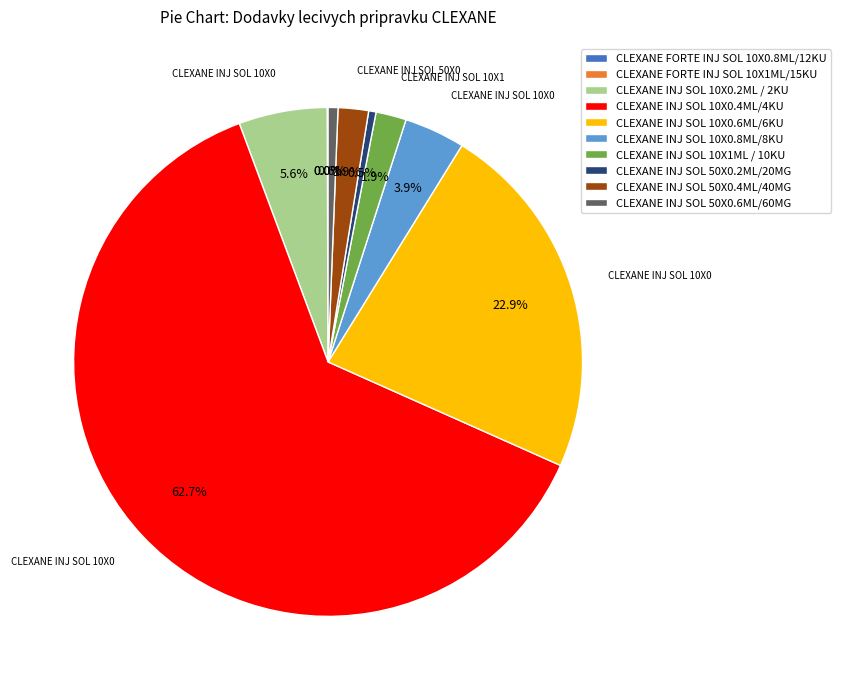

Is CLEXANE INJ SOL 10X0.4ML/4KU the majority of the pie?

Yes